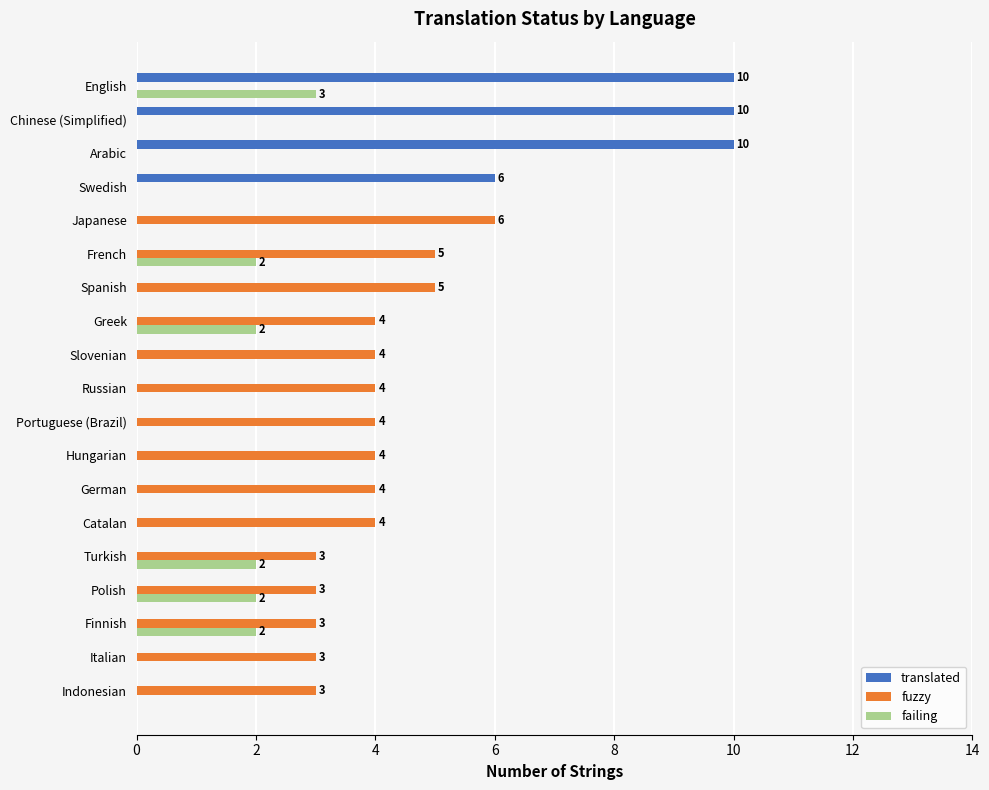

What is the highest value of the translated series?

10